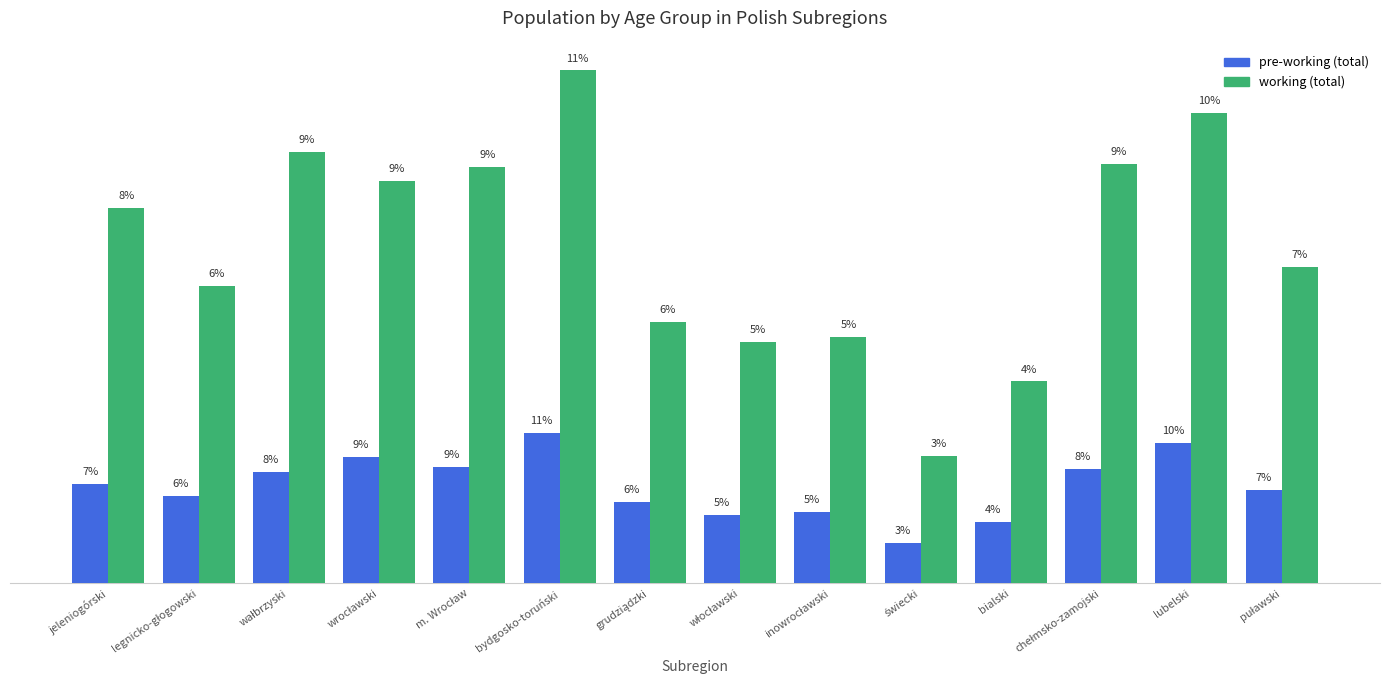

How many groups of bars are there?

14